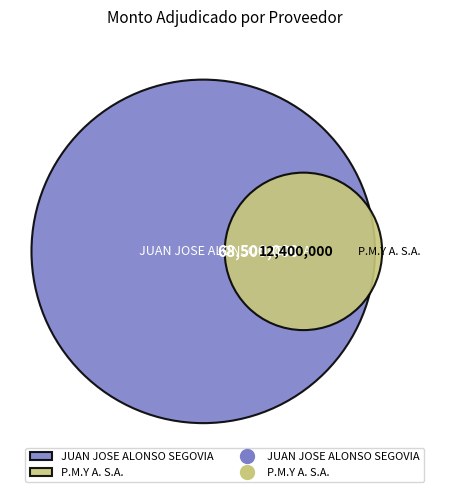

What is the largest slice in the pie chart?

JUAN JOSE ALONSO SEGOVIA